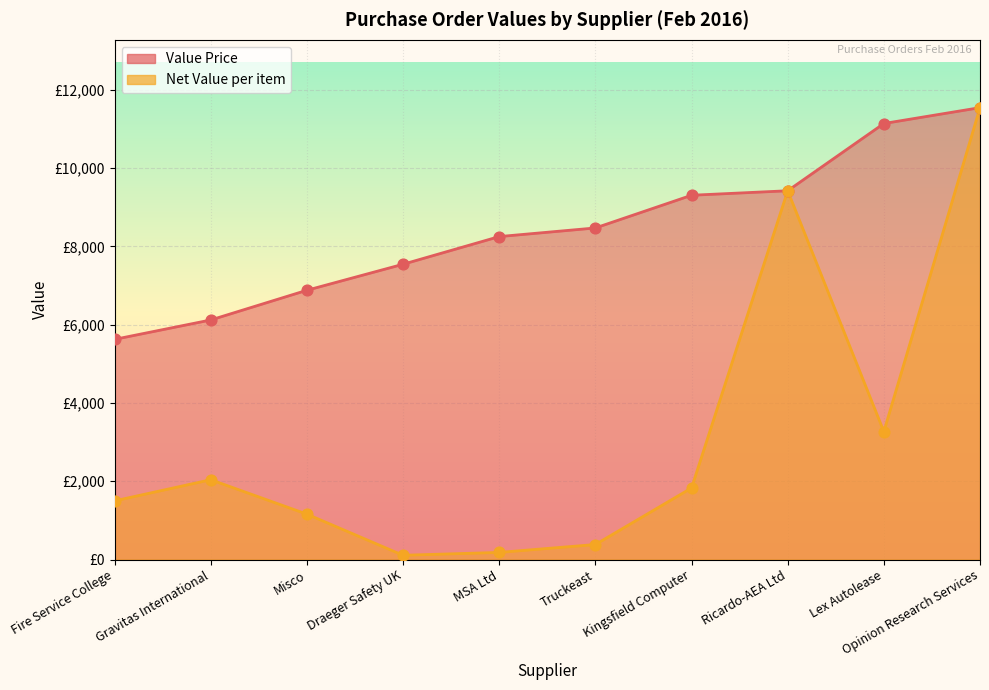

At which category is the sum across all series the highest?

Opinion Research Services